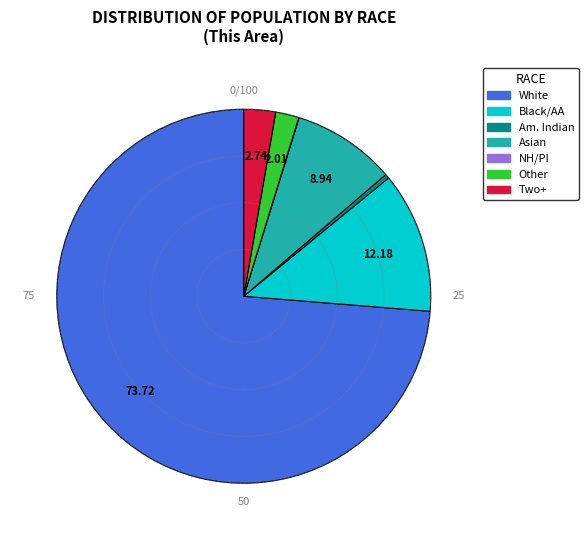

Combined, do Two+ and Black/AA account for over 50%?

No